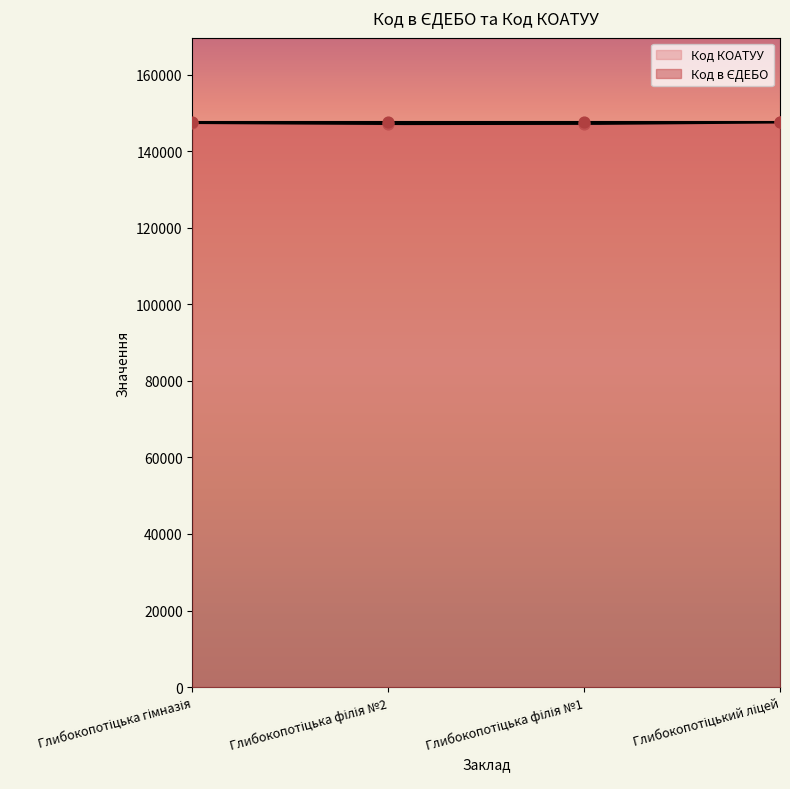

What is the ratio of the value at Глибокопотіцький ліцей to the value at Глибокопотіцька філія №1?

1.0